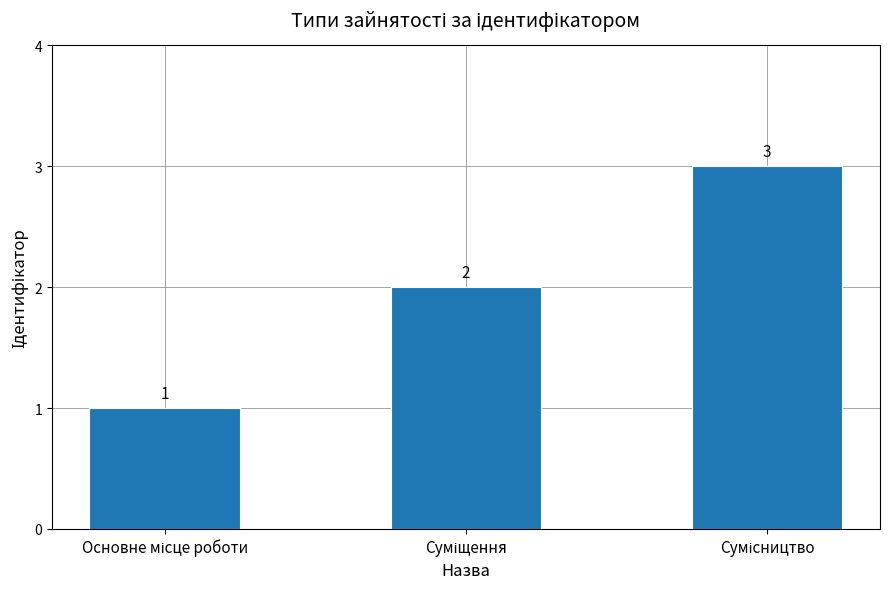

Count the number of data series in this chart.

1